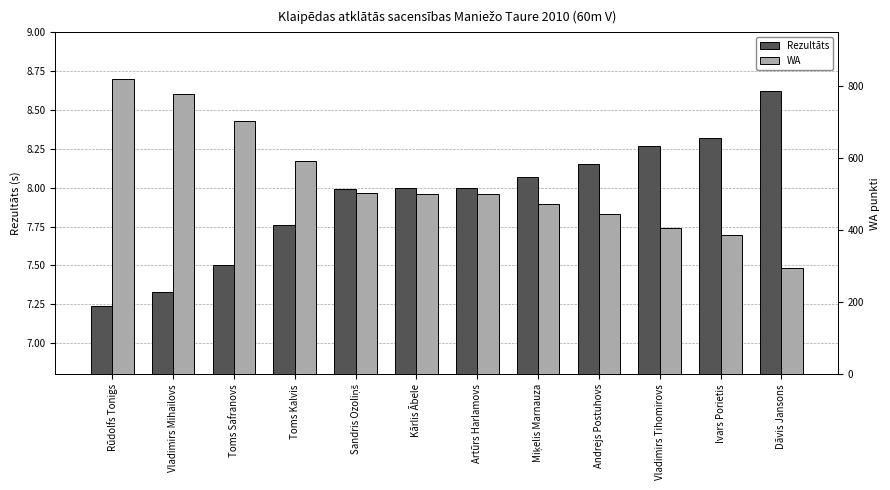

How many data points in Rezultāts are above 8?

5